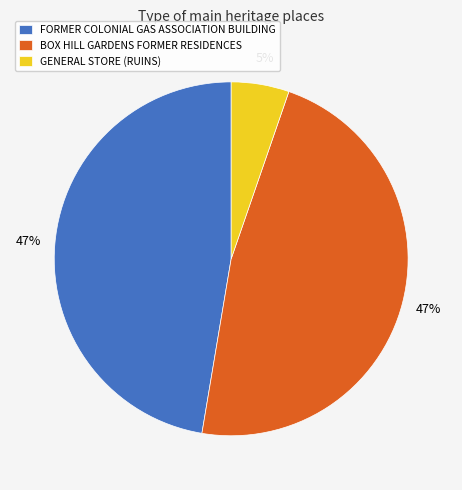

Does GENERAL STORE (RUINS) represent more than half of the total?

No